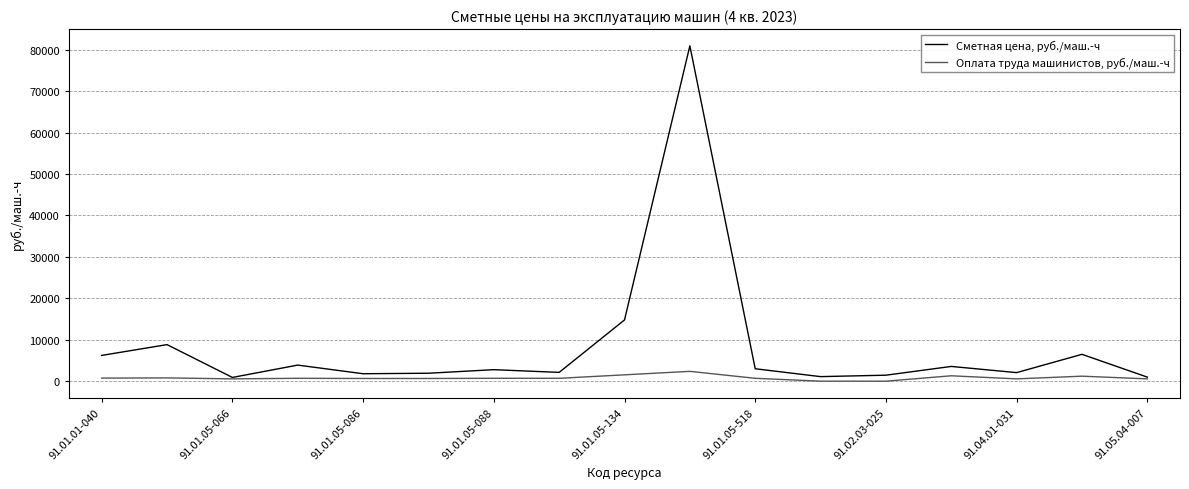

Which series has the widest spread of values?

Сметная цена, руб./маш.-ч